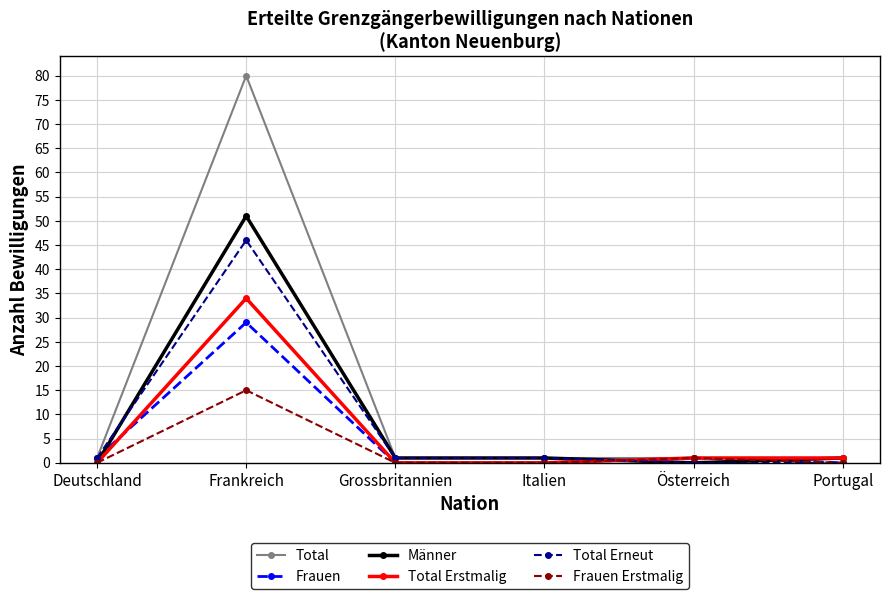

How many interior local peaks does the Frauen series have?

2